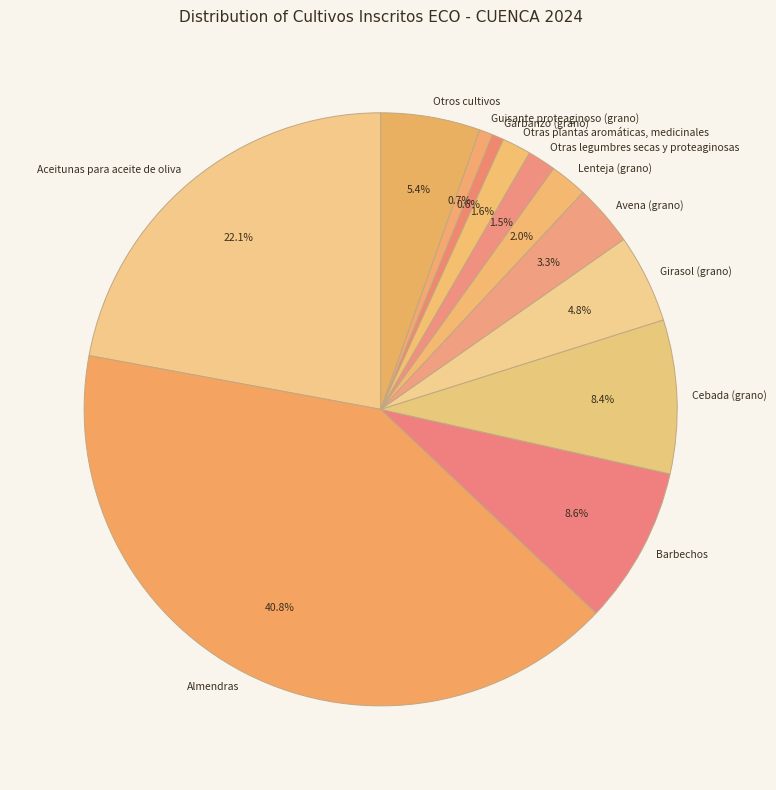

How much of the chart is everything except Lenteja (grano)?

98.0%